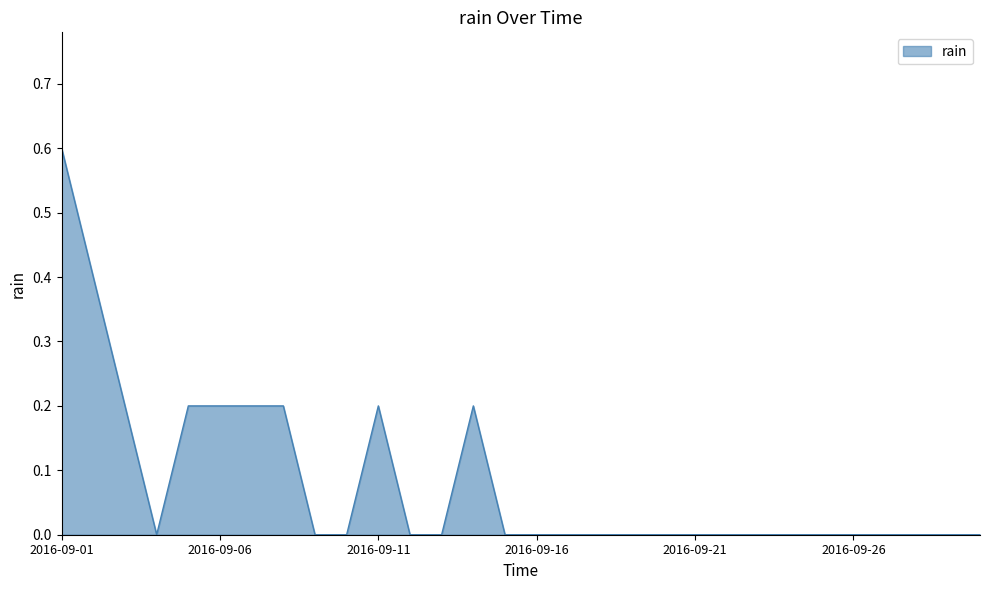

What is the maximum value shown in the chart?

0.6